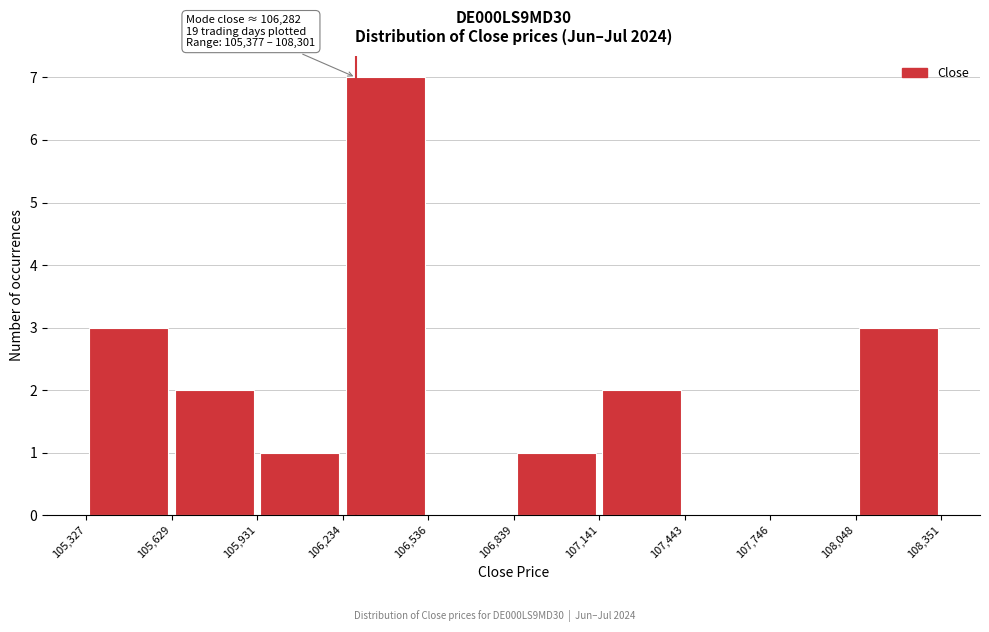

Which range on the x-axis has the tallest bar?

106,234 to 106,536